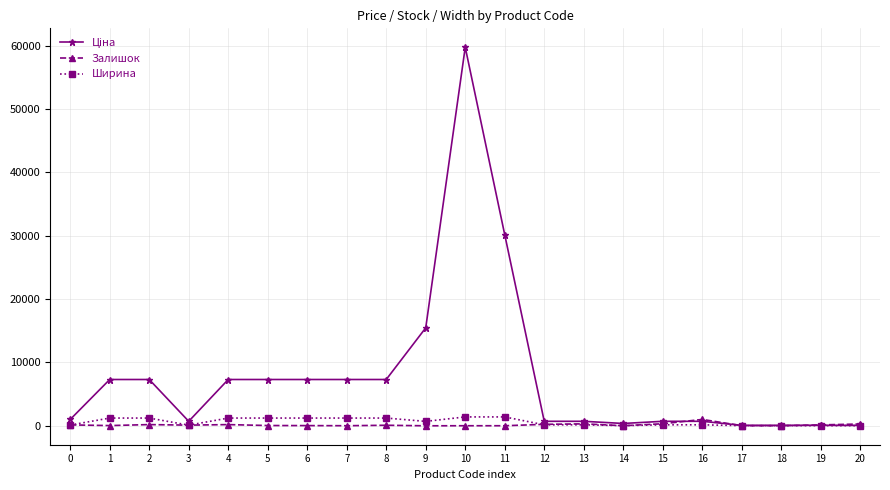

At which category is the sum across all series the highest?

10